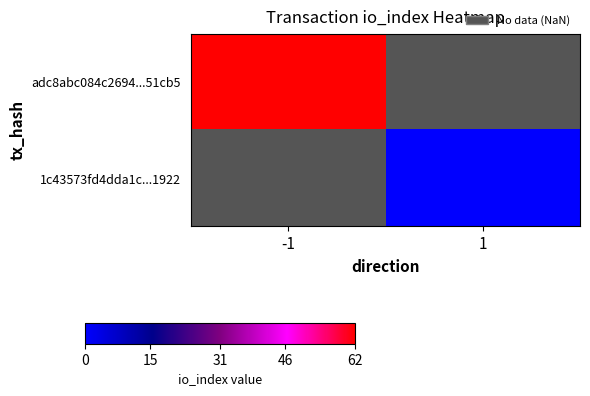

At which label does adc8abc084c2694...51cb5 reach its peak?

-1